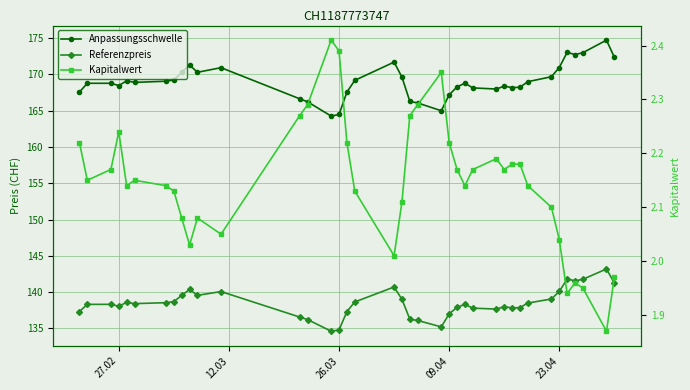

List the series in order of their peak value, lowest first.

Kapitalwert, Referenzpreis, Anpassungsschwelle